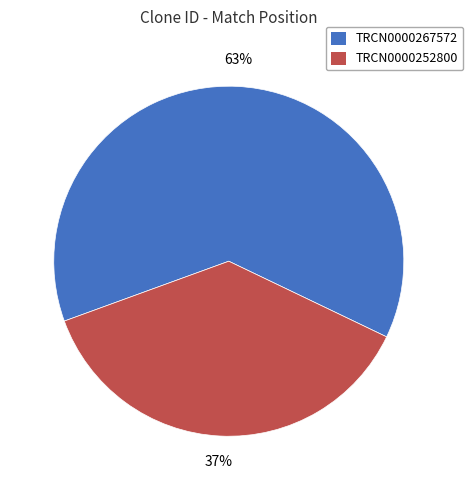

Is the sum of TRCN0000267572 and TRCN0000252800 greater than half?

Yes